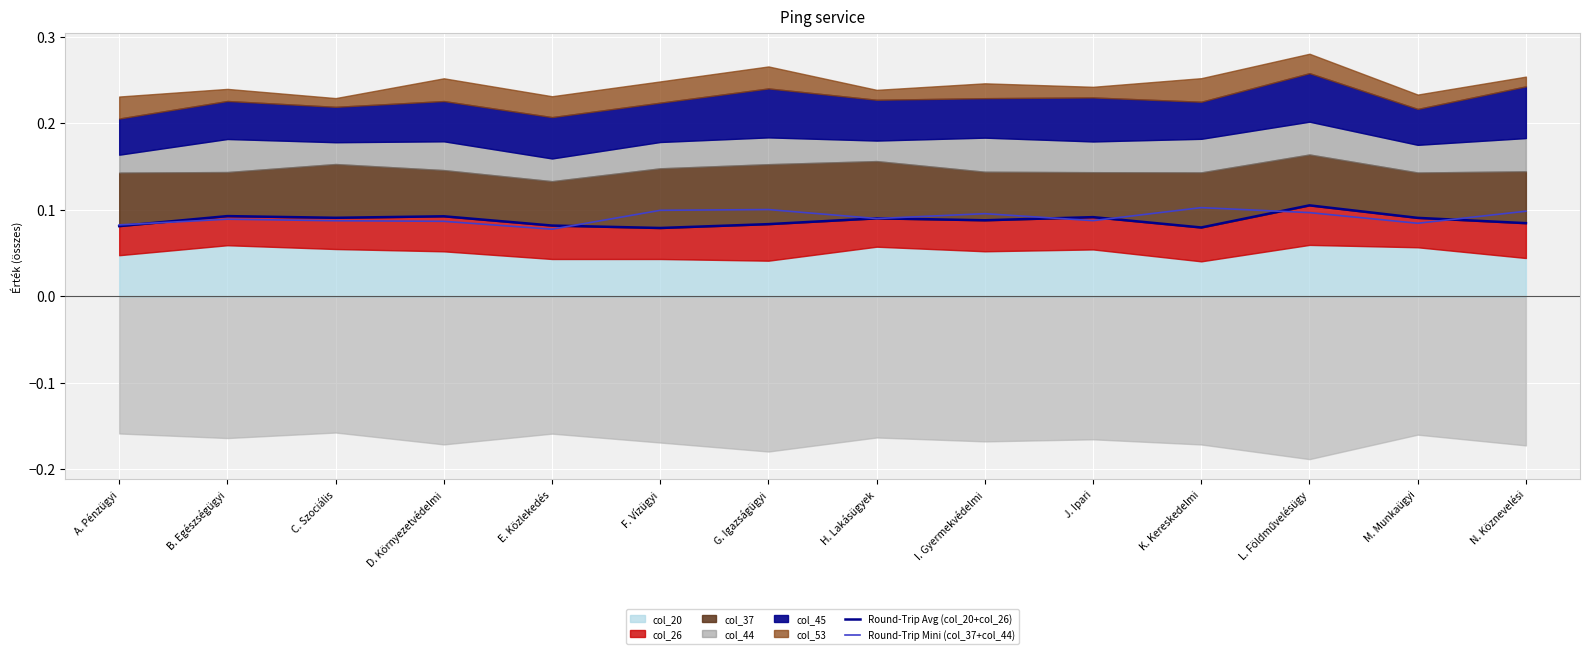

What is the label of the 14th point from the left?

N. Köznevelési